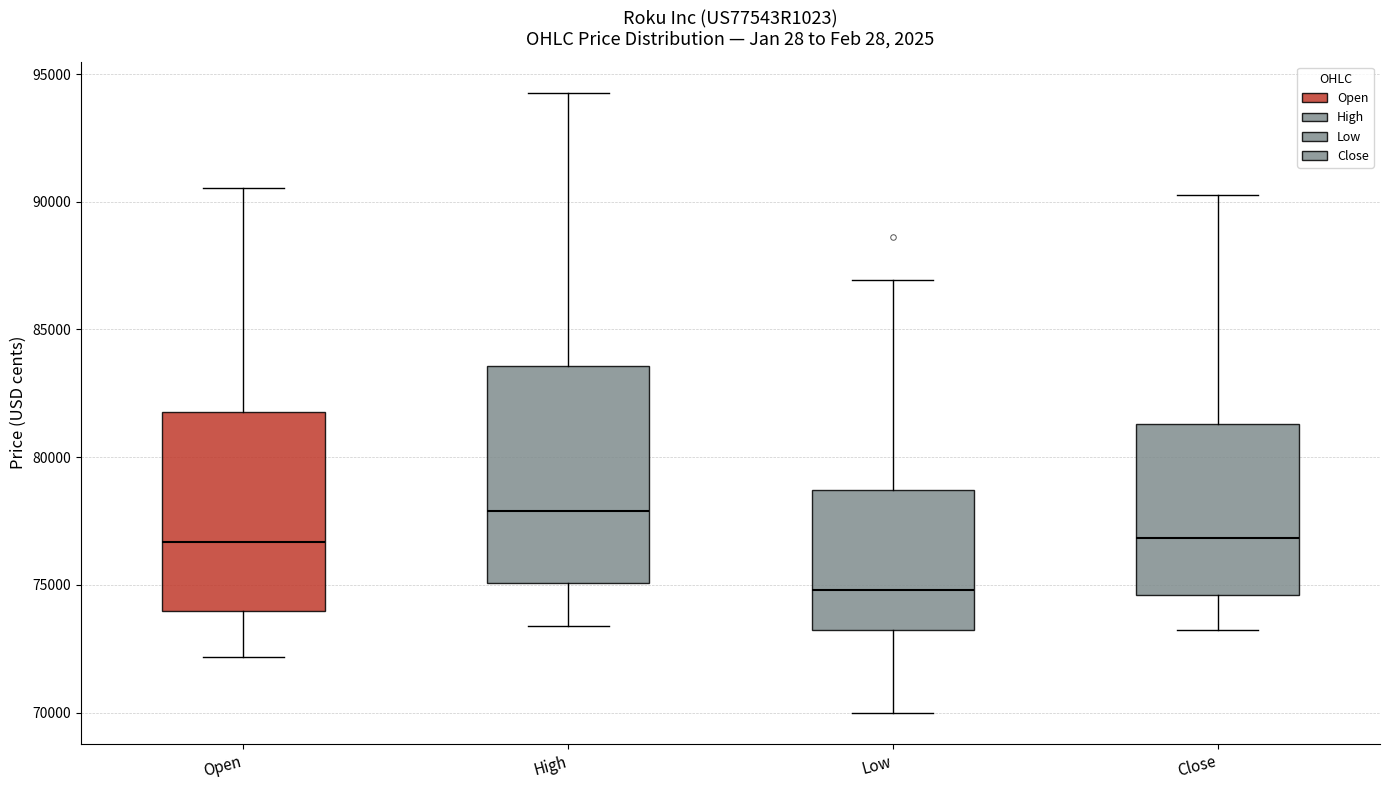

Comparing the boxes themselves (not the whiskers), which one is the tallest?

High